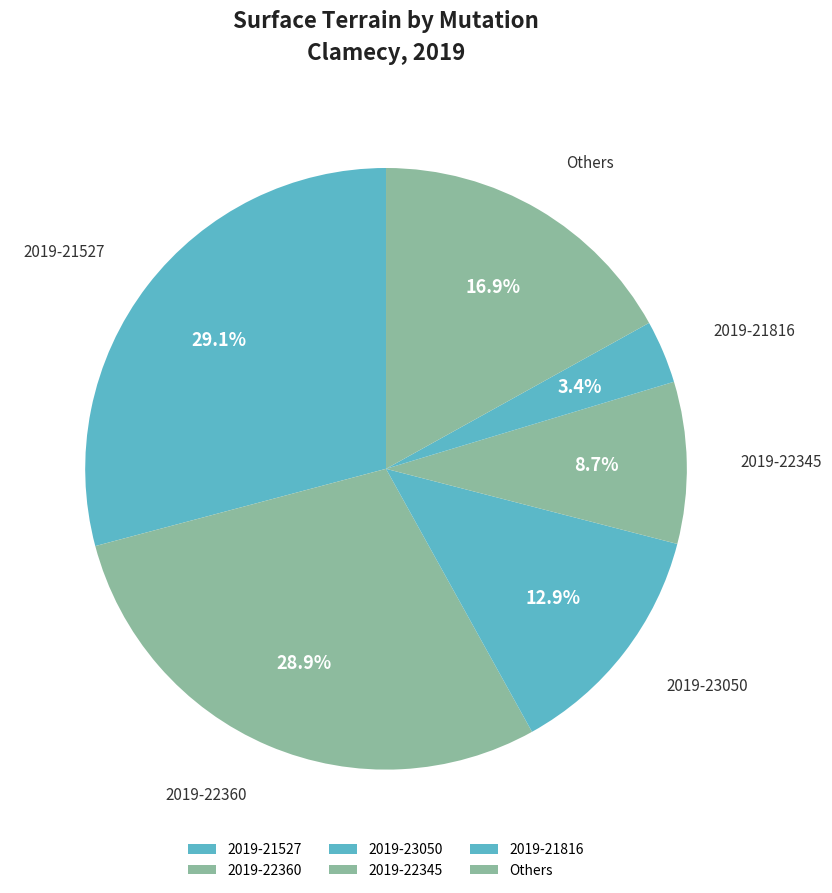

What percentage is the 2019-22345 slice, to the nearest percent?

9%